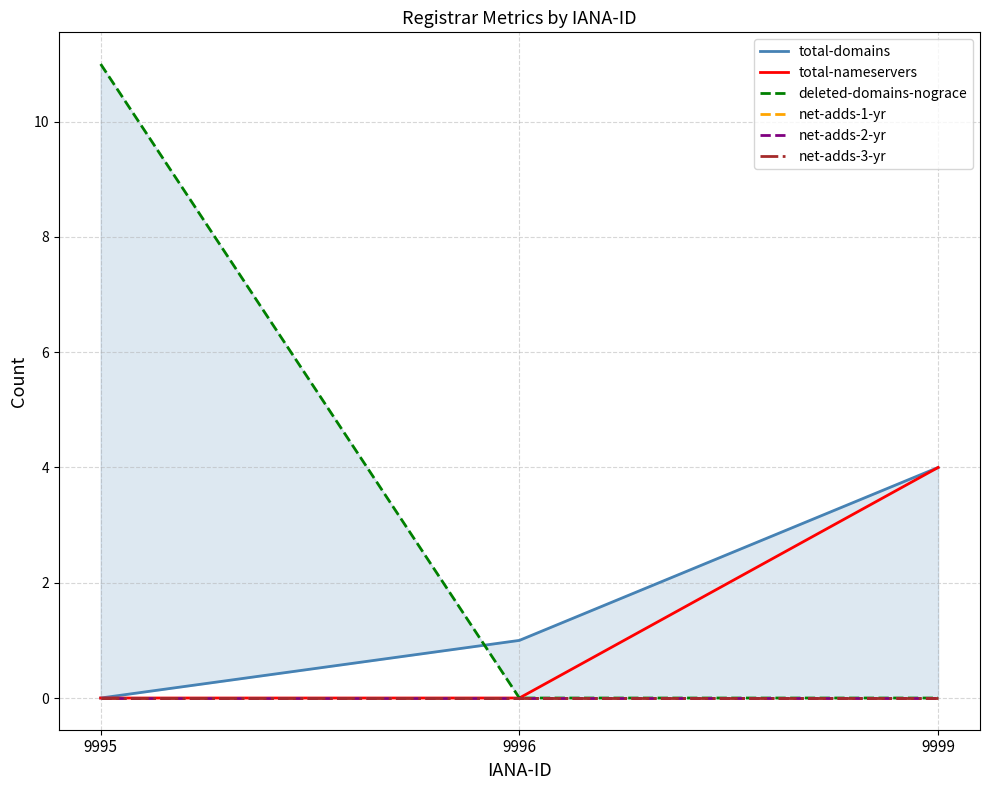

The total-domains series shows 2 at 9995. True or false?

False